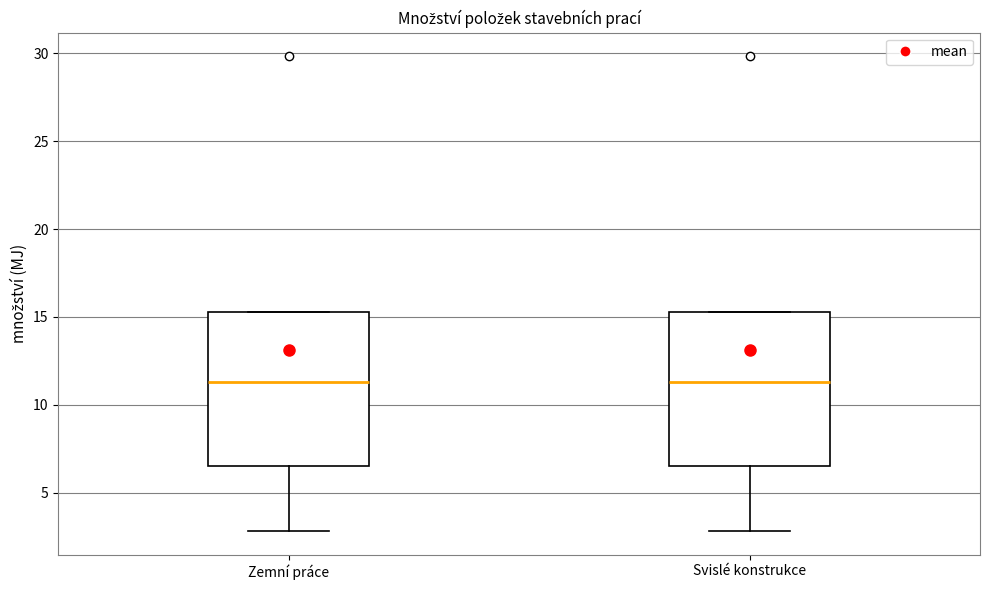

Reading left to right, transcribe this box plot: for each box, give where its median line is, the range the box spans, and where its two whiskers end, as read against the y-axis. The values are not printed on the chart, so give them approximately, as read against the axis.

Zemní práce: median 11.5, box 6.5 to 15.5, whiskers 3.0 to 15.5
Svislé konstrukce: median 11.5, box 6.5 to 15.5, whiskers 3.0 to 15.5